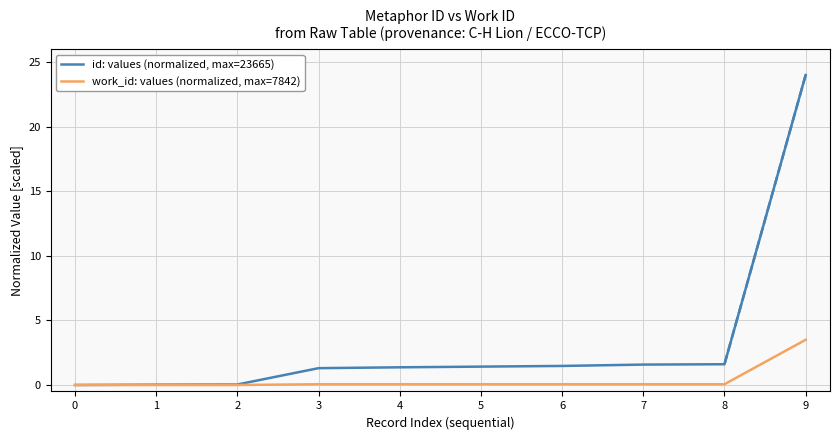

Rank the series by their maximum value, from highest to lowest.

id: values (normalized, max=23665), work_id: values (normalized, max=7842)